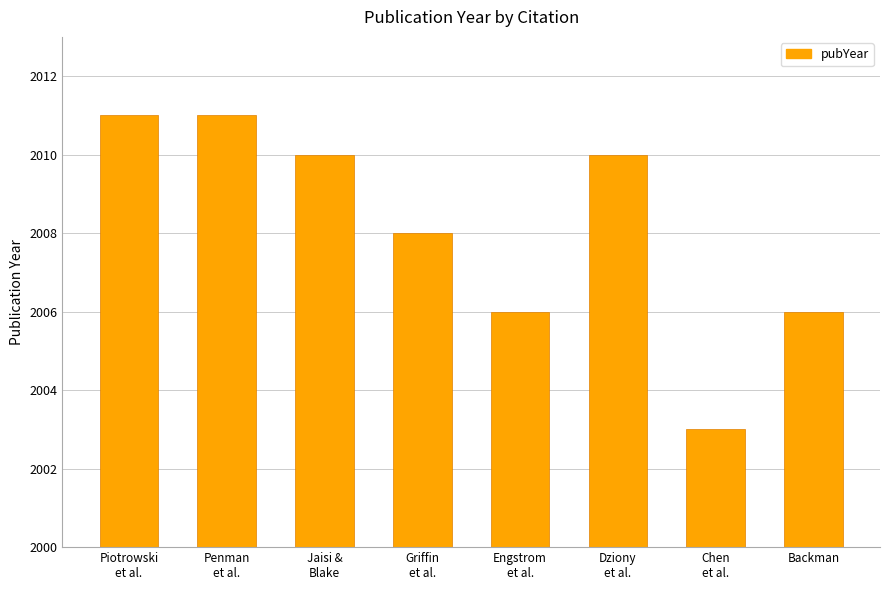

True or false: the data shows 15 at Dziony
et al..

False